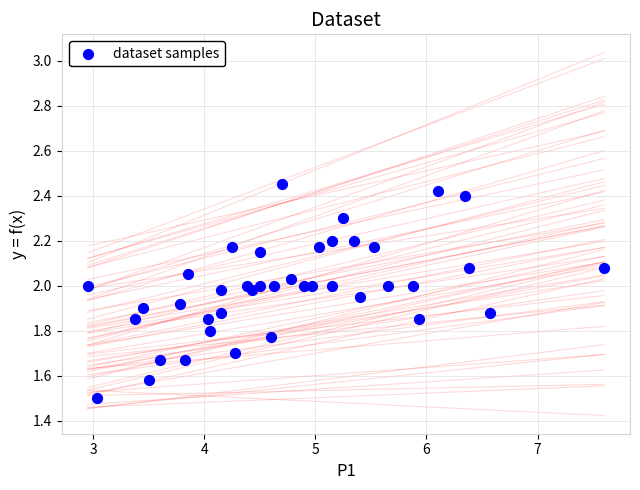

What Y value in the scatter plot is closest to 1?

1.5